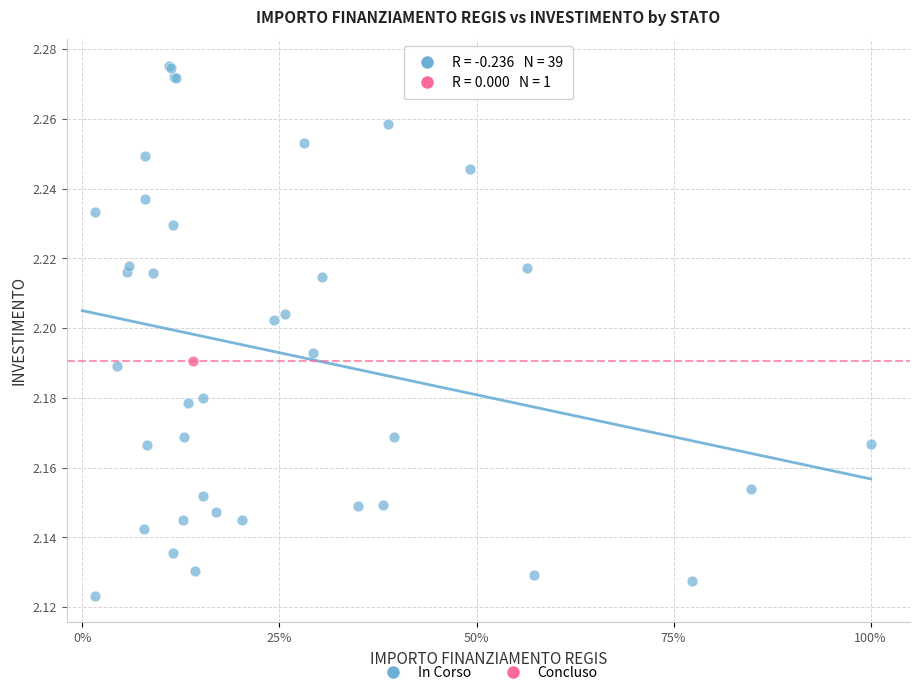

What are all the series names shown in the legend?

In Corso, Concluso